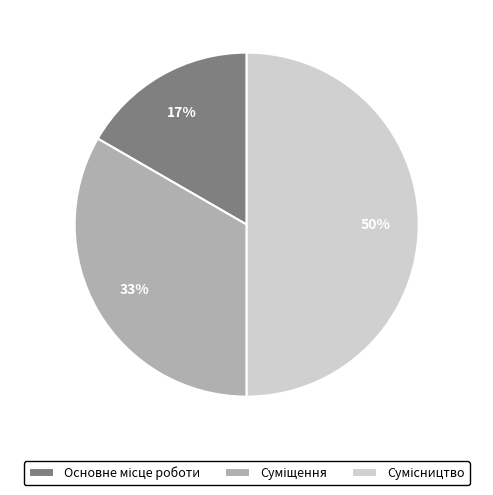

To the nearest percent, what is the average slice percentage?

33%